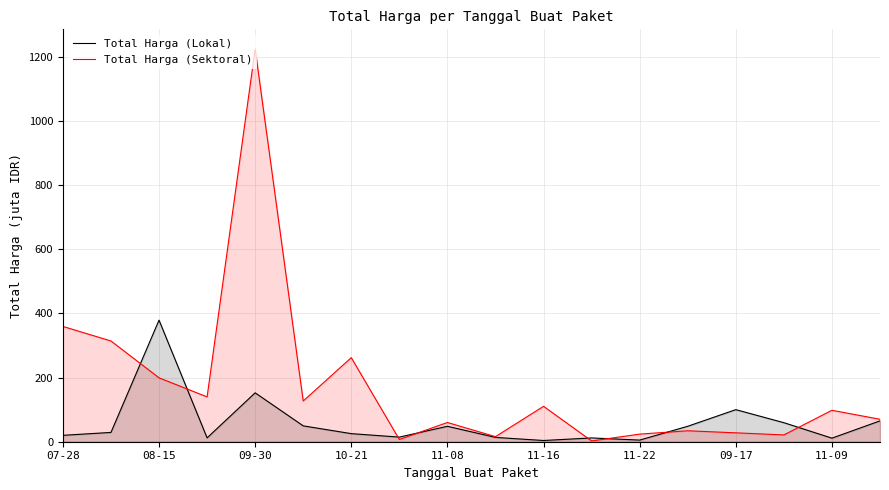

Is the value of Total Harga (Lokal) at 08-15 greater than the value of Total Harga (Sektoral) at 09-30?

No